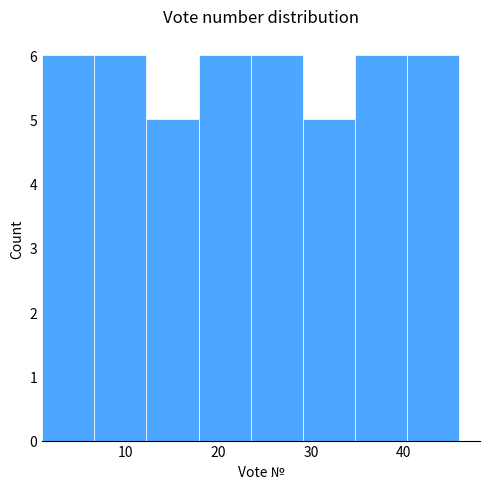

Reading left to right, list every bar in this chart as the range it spans on the x-axis followed by its height. Neither the bar edges nor the heights are printed on the chart, so give them approximately, as read against the axes.

1 to 7: 6
7 to 12: 6
12 to 18: 5
18 to 24: 6
24 to 29: 6
29 to 35: 5
35 to 40: 6
40 to 46: 6